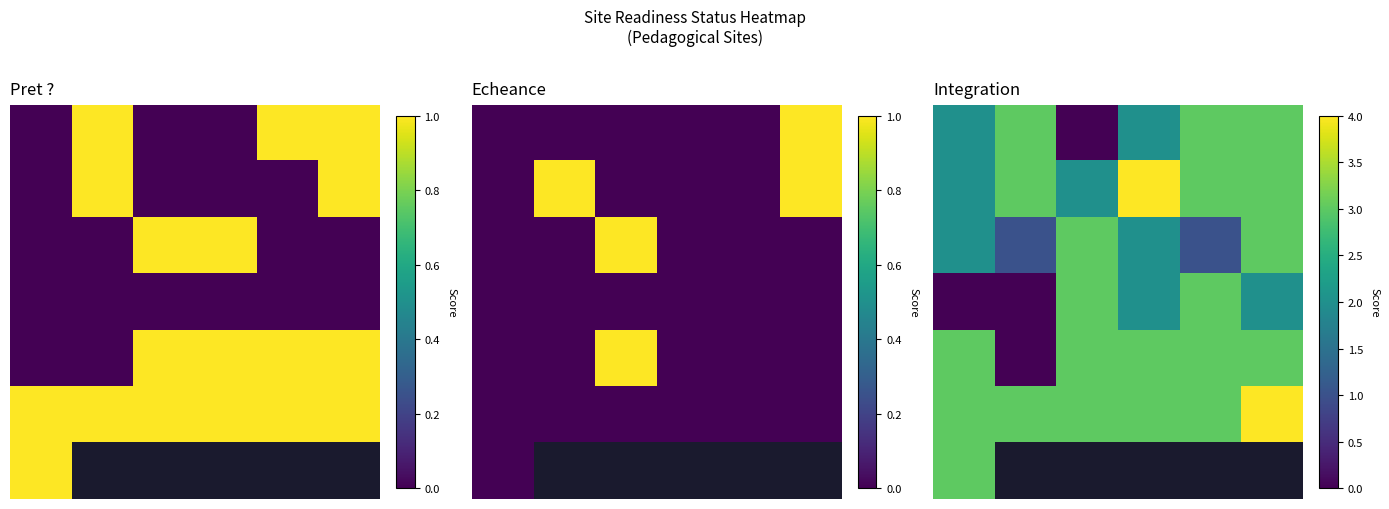

What is the difference between the highest and lowest values at 5?

2.0